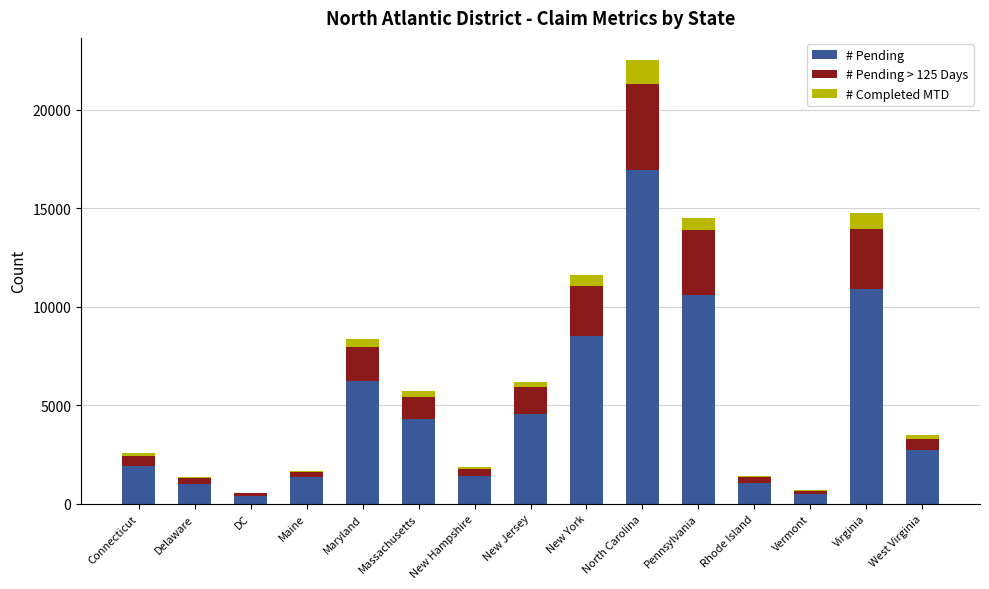

What is the total value across all series at Pennsylvania?

14517